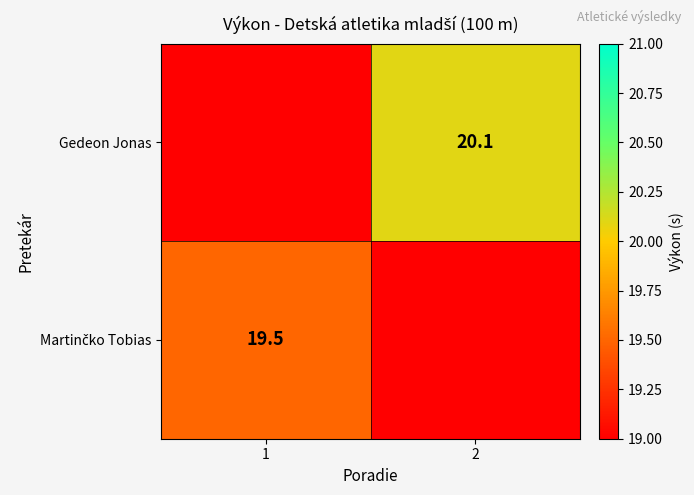

Is it true that Gedeon Jonas equals 20.1 at 2?

True